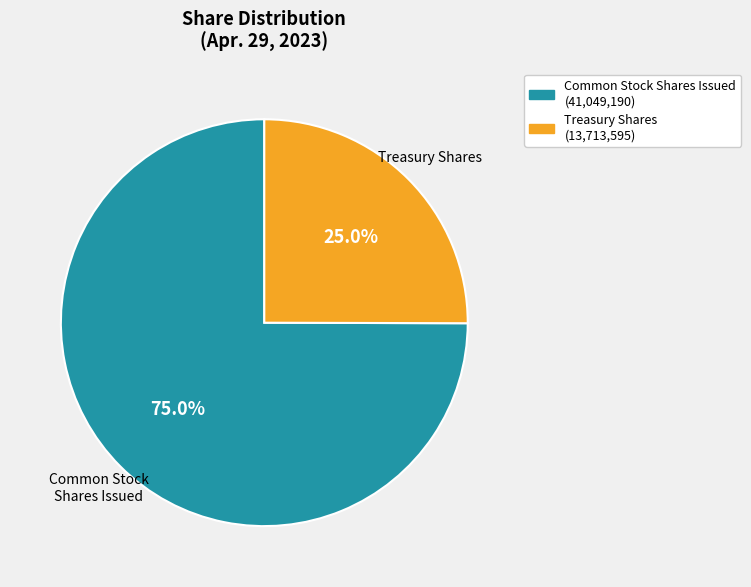

Count the number of slices in the pie.

2